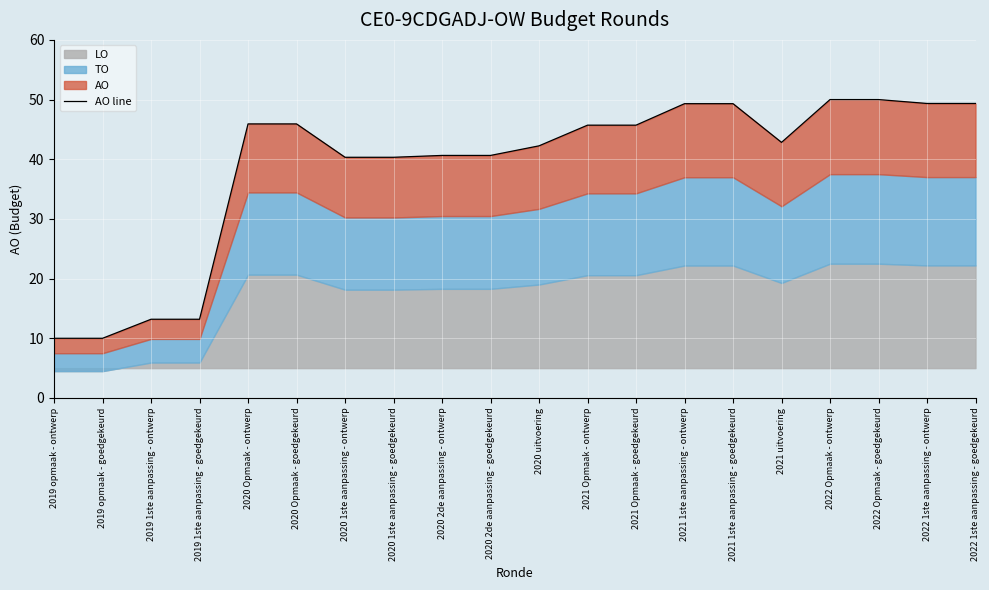

Reading left to right, list all the values displayed in this chart.

2019 opmaak - ontwerp=10.0	2019 opmaak - goedgekeurd=10.0	2019 1ste aanpassing - ontwerp=13.2	2019 1ste aanpassing - goedgekeurd=13.2	2020 Opmaak - ontwerp=45.9	2020 Opmaak - goedgekeurd=45.9	2020 1ste aanpassing - ontwerp=40.3	2020 1ste aanpassing - goedgekeurd=40.3	2020 2de aanpassing - ontwerp=40.6	2020 2de aanpassing - goedgekeurd=40.6	2020 uitvoering=42.2	2021 Opmaak - ontwerp=45.7	2021 Opmaak - goedgekeurd=45.7	2021 1ste aanpassing - ontwerp=49.3	2021 1ste aanpassing - goedgekeurd=49.3	2021 uitvoering=42.8	2022 Opmaak - ontwerp=50.0	2022 Opmaak - goedgekeurd=50.0	2022 1ste aanpassing - ontwerp=49.3	2022 1ste aanpassing - goedgekeurd=49.3